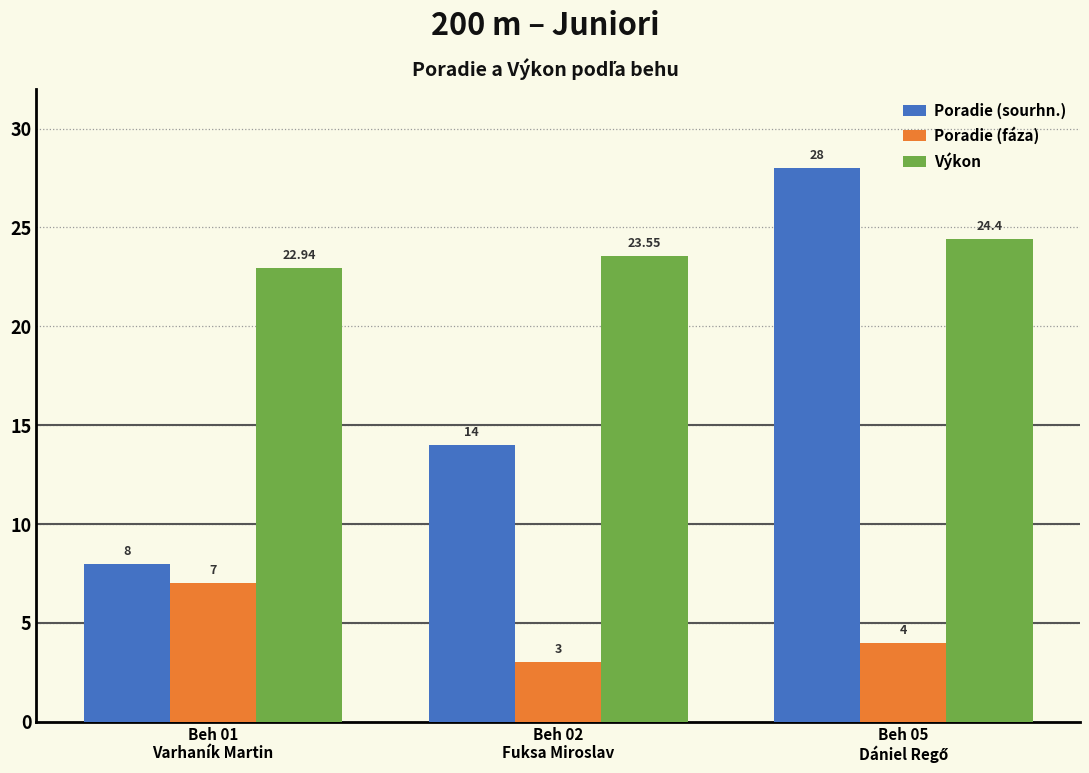

List the series in order of their peak value, highest first.

Poradie (sourhn.), Výkon, Poradie (fáza)